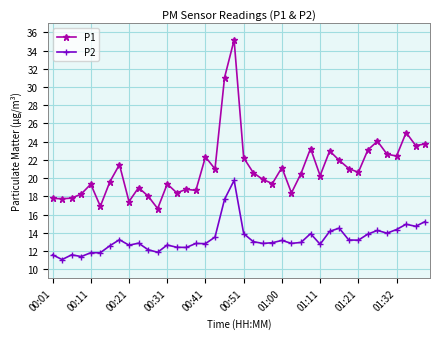

True or false: P1 has more than 1 points higher than both neighbors.

True